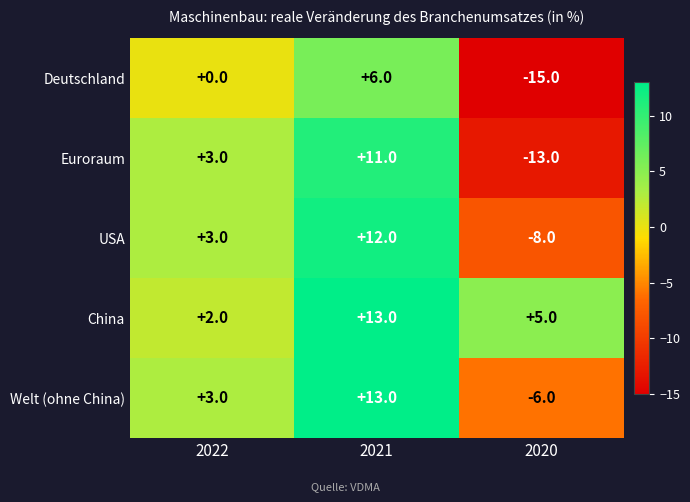

Reading left to right, what are all the values shown in this chart?

Deutschland: 2022=0	2021=6	2020=-15
Euroraum: 2022=3	2021=11	2020=-13
USA: 2022=3	2021=12	2020=-8
China: 2022=2	2021=13	2020=5
Welt (ohne China): 2022=3	2021=13	2020=-6